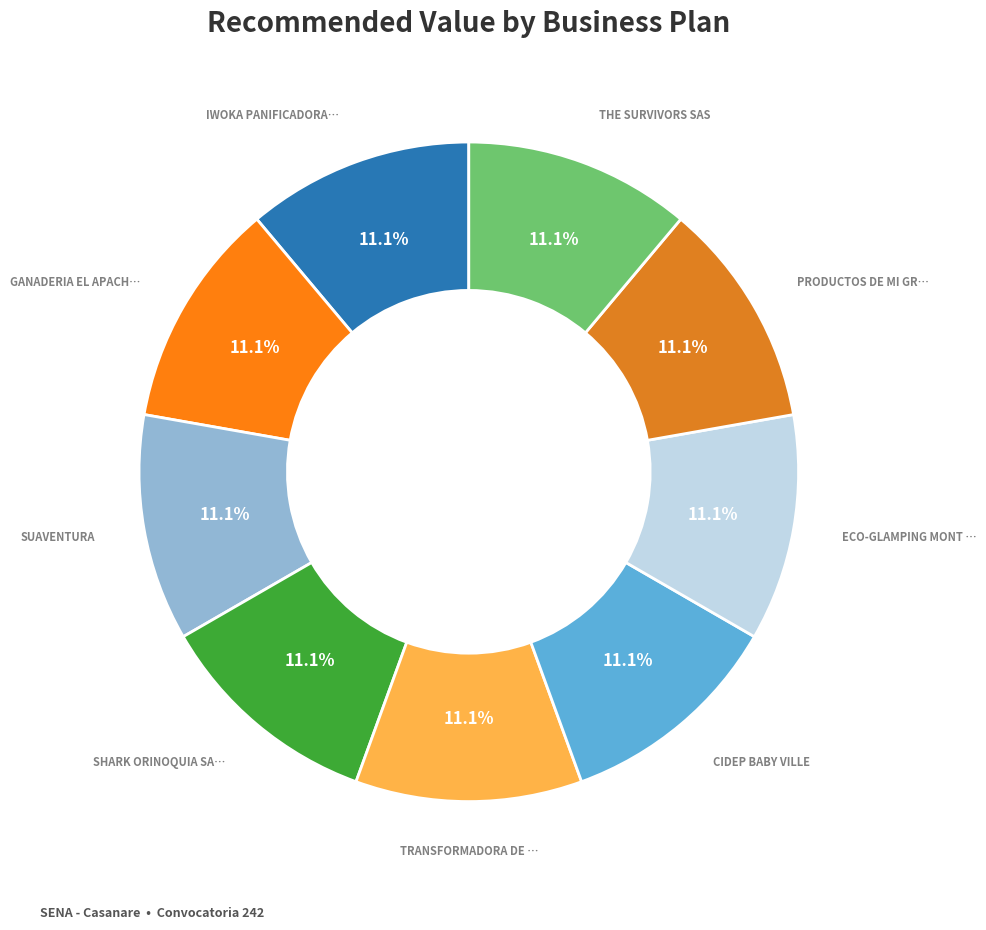

How many slices are in this pie chart?

9